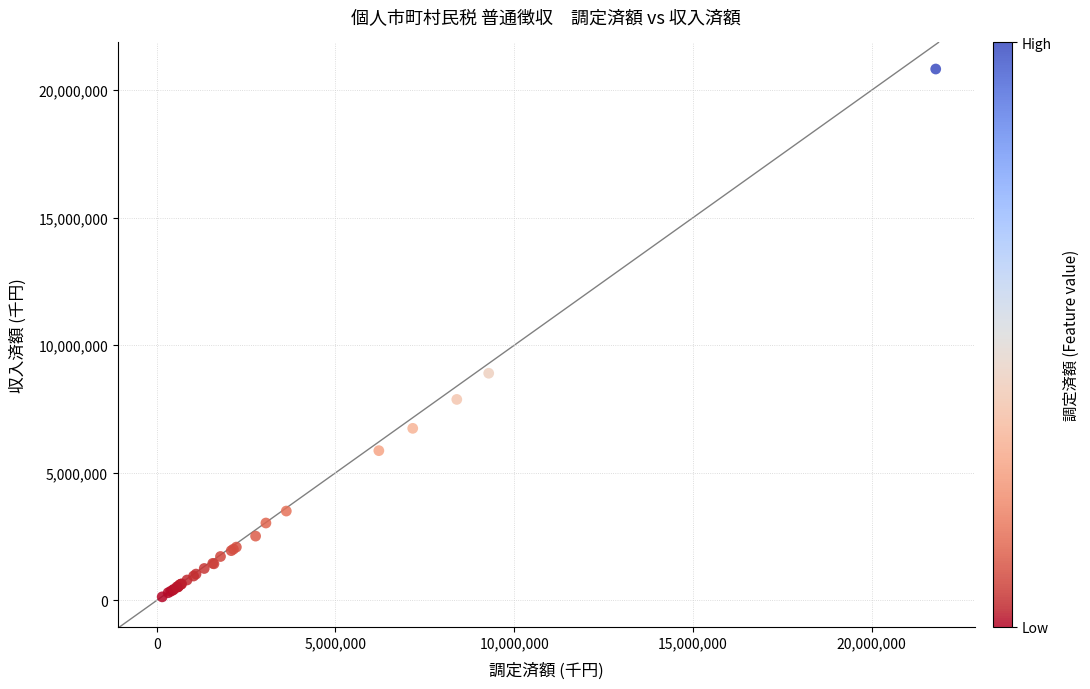

What Y value in the scatter plot is closest to 10484328?

8904767